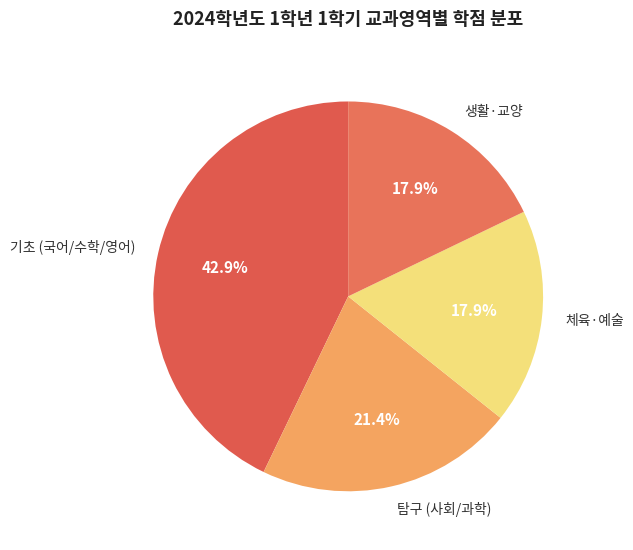

Approximately how many times larger is the value at 생활·교양 compared to 탐구 (사회/과학)?

0.8